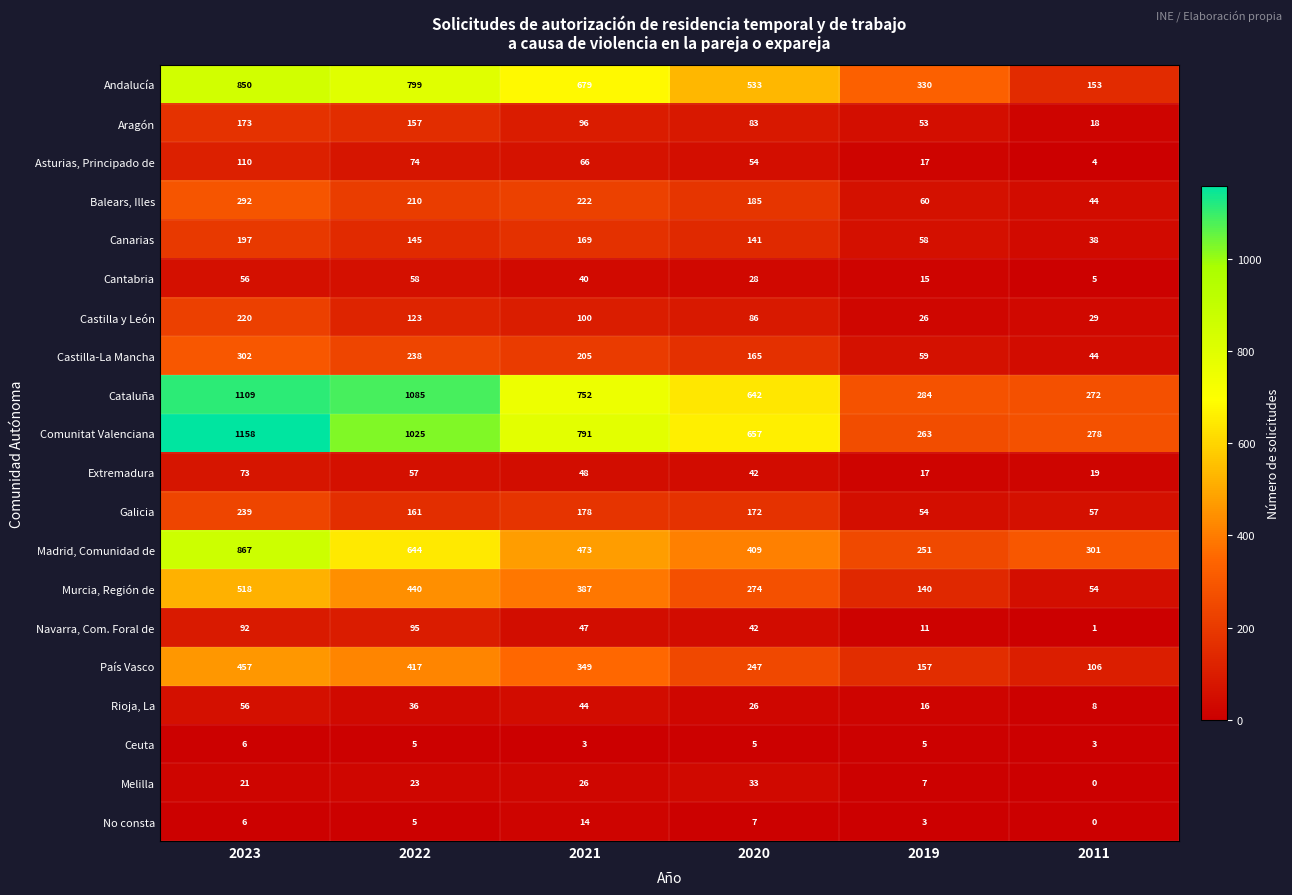

What is the average value of the Andalucía series?

557